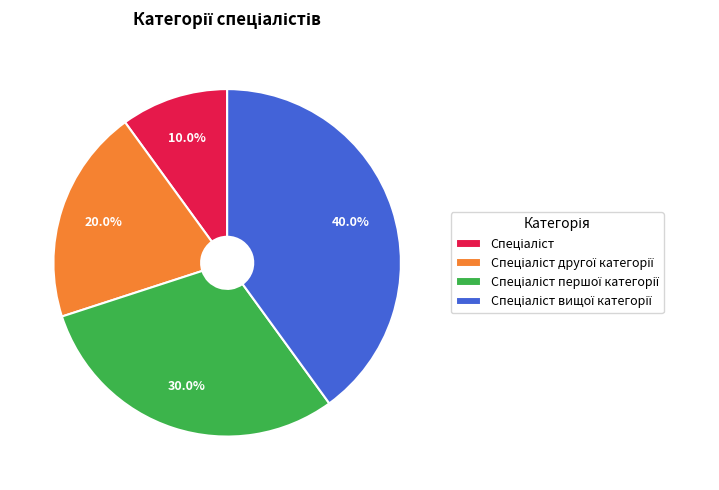

Count the number of slices in the pie.

4